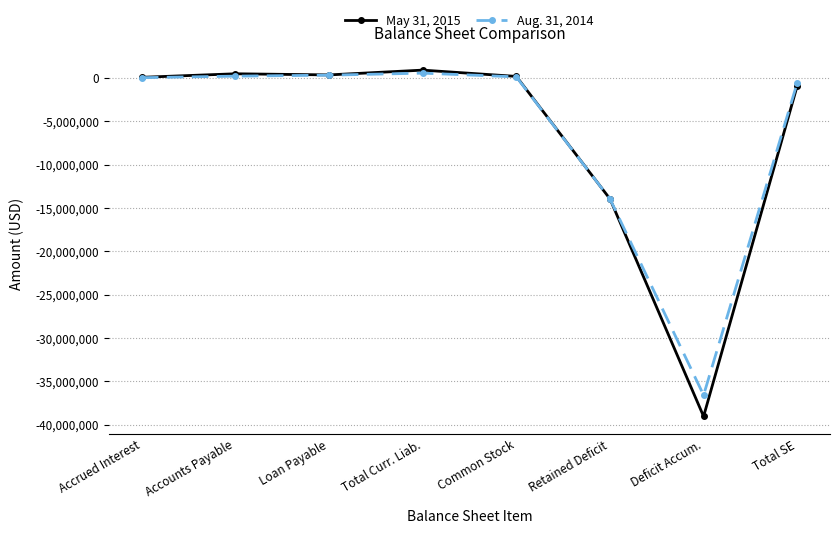

At which label is May 31, 2015 closest to -19076689?

Retained Deficit